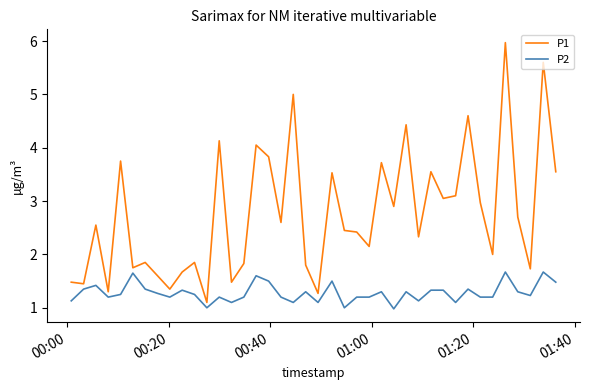

What is the difference between the maximum and minimum values in the P2 series?

0.7